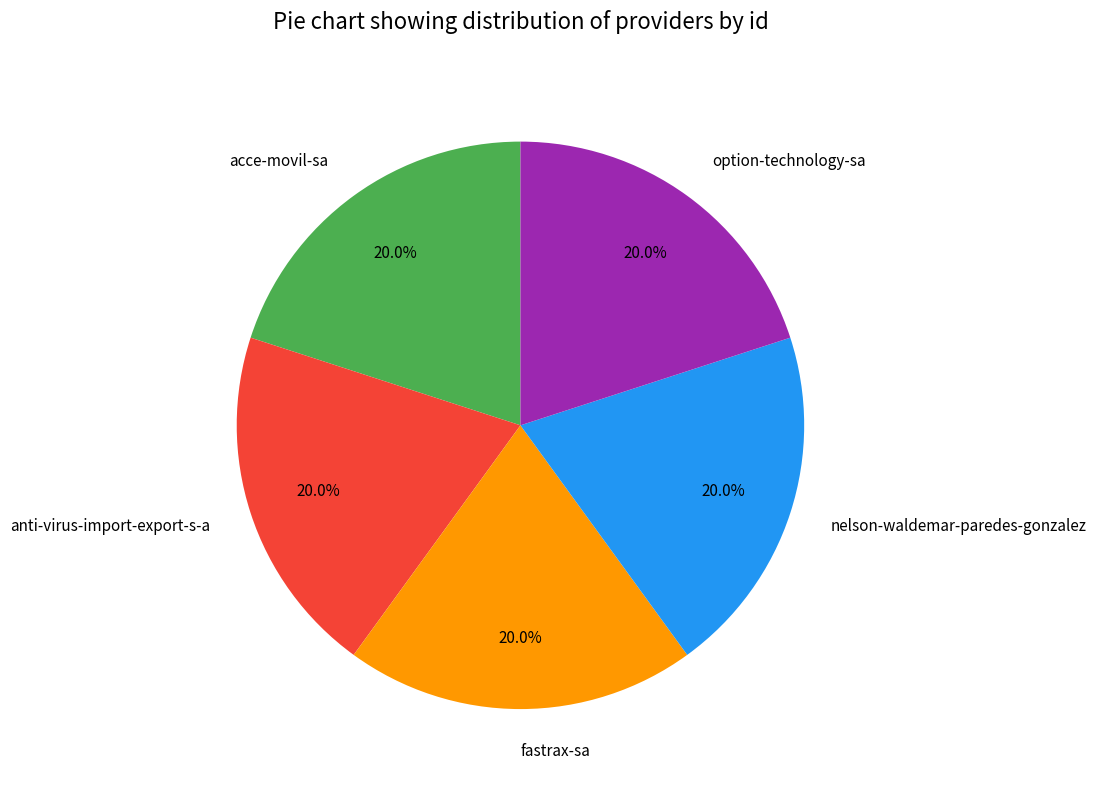

Do fastrax-sa and anti-virus-import-export-s-a together represent more than half of the pie?

No